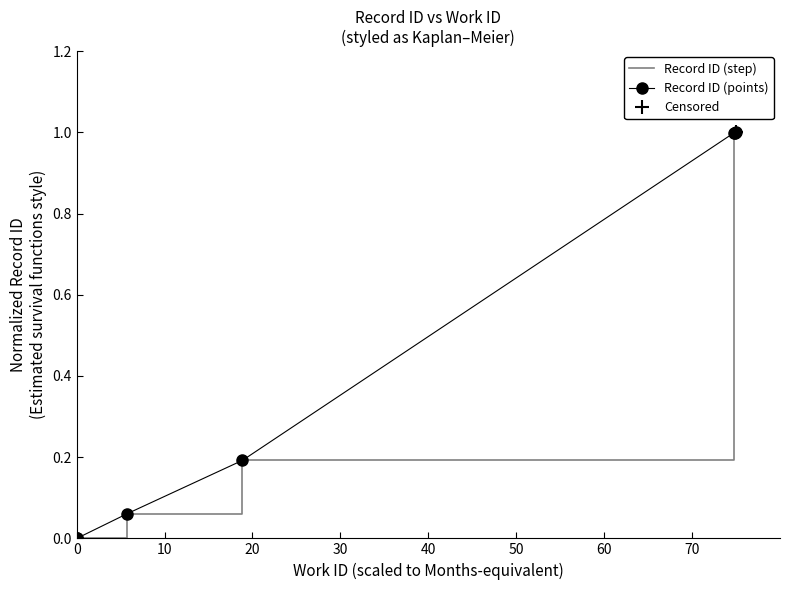

The value of Record ID (points) at 0 is 0.0. True or false?

True